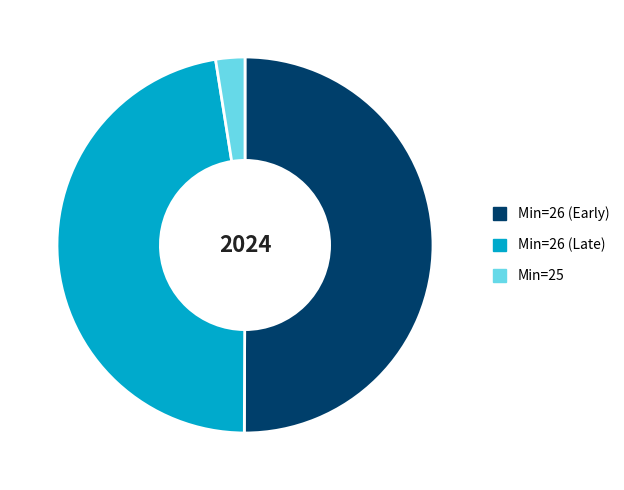

Do Min=26 (Late) and Min=26 (Early) together represent more than half of the pie?

Yes